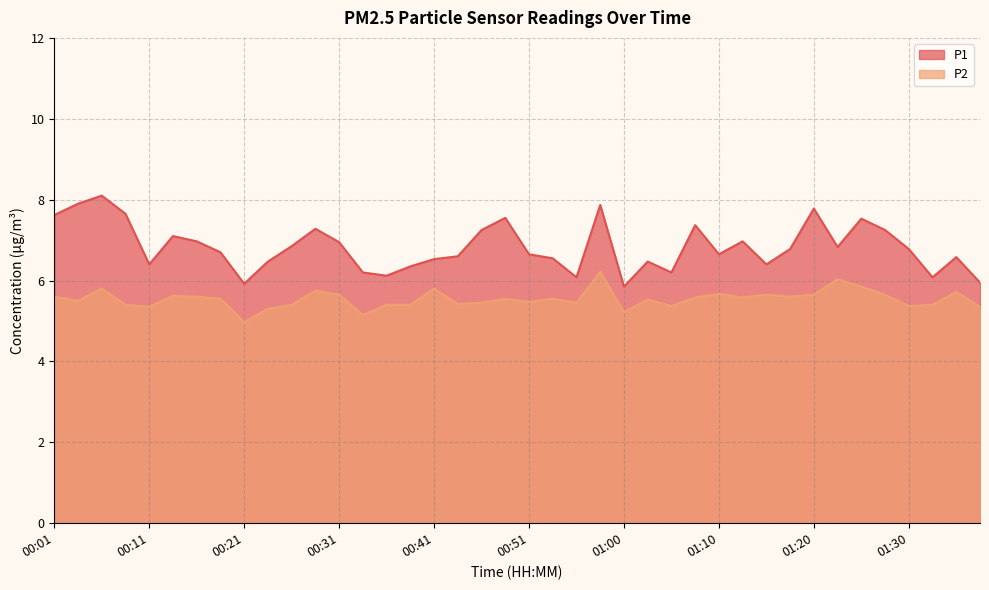

What is the difference between the second highest and minimum values in the P2 series?

1.1